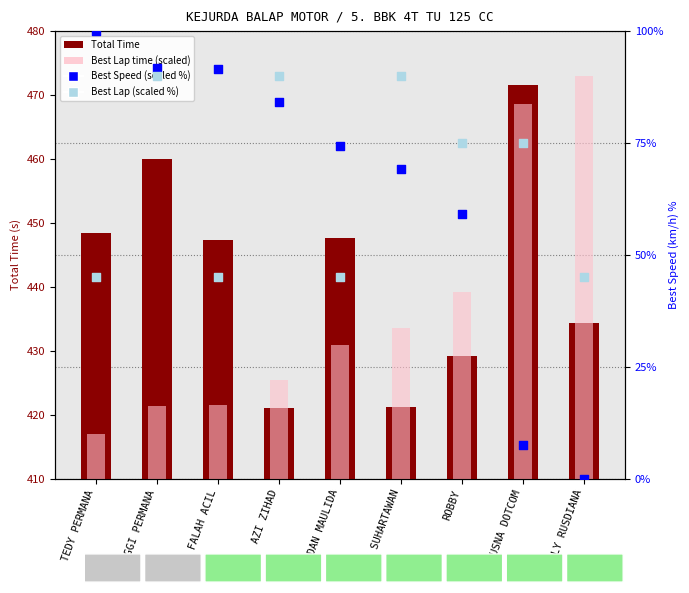

Which series has the largest total across all categories?

Total Time